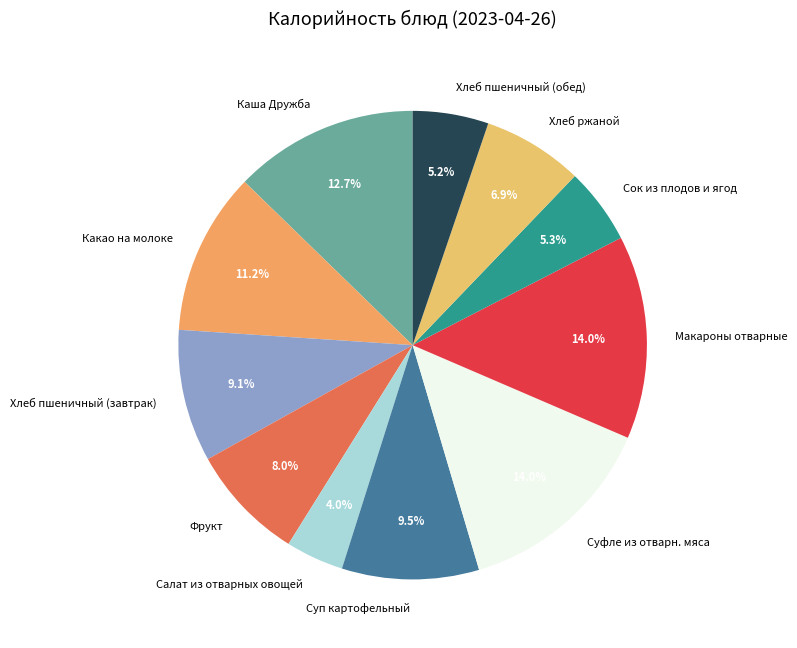

Is it true that Хлеб пшеничный (завтрак) is 1% of the pie?

False